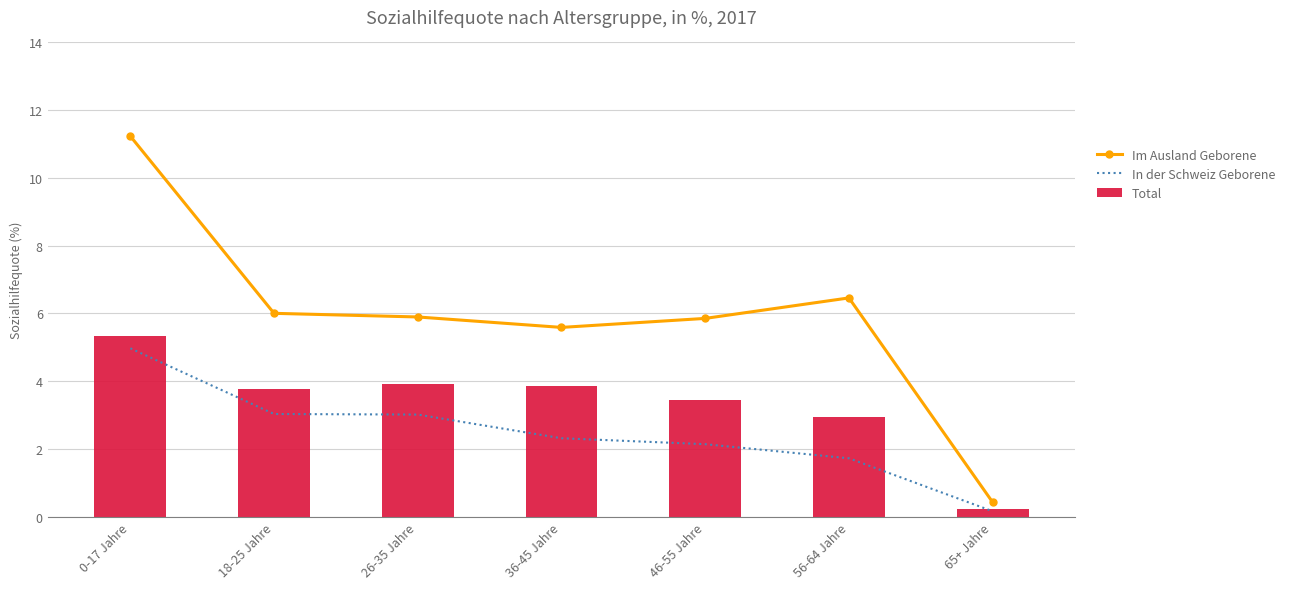

The Total series shows 5.3 at 26-35 Jahre. True or false?

False